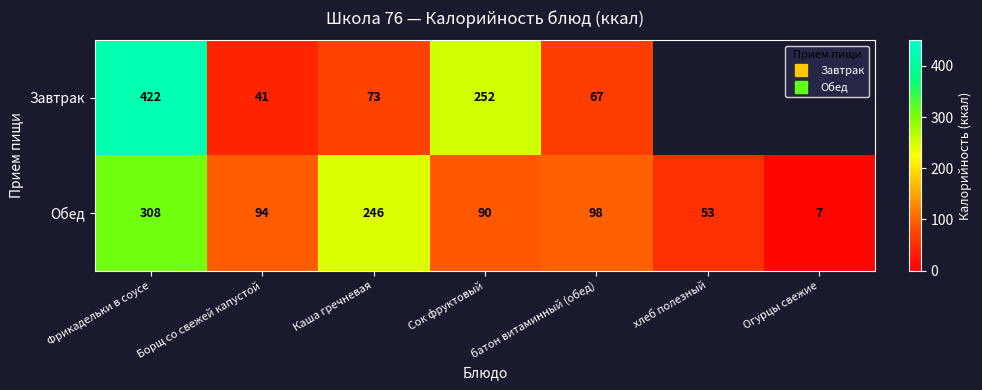

Which series has the largest range (max minus min)?

Завтрак